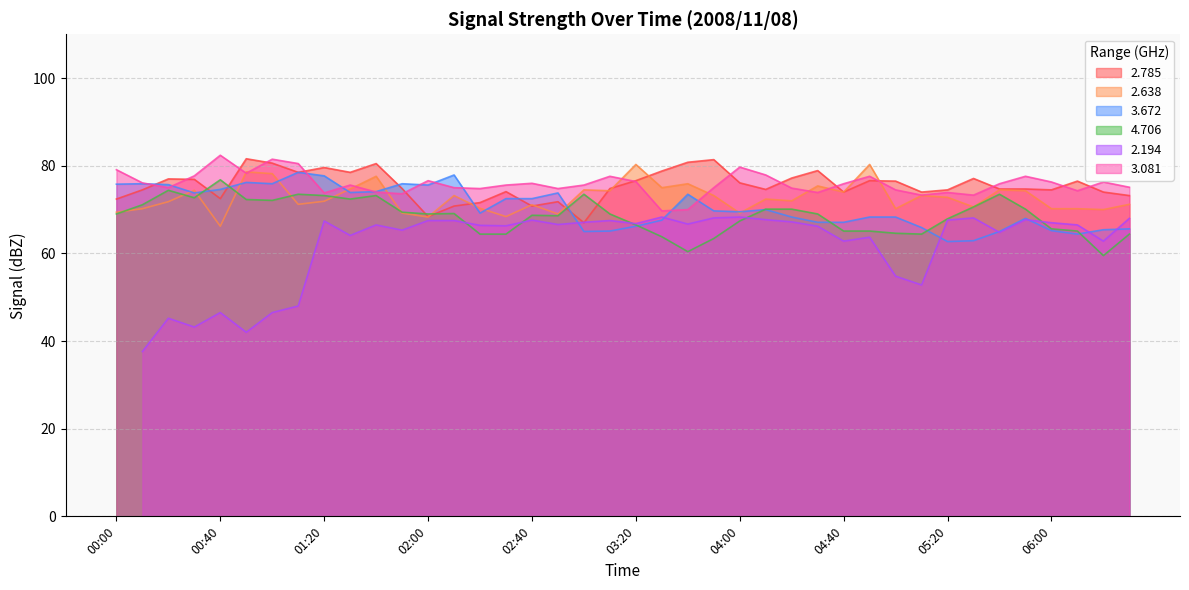

True or false:   4.706 has a value of 73.2 at 01:20.

True